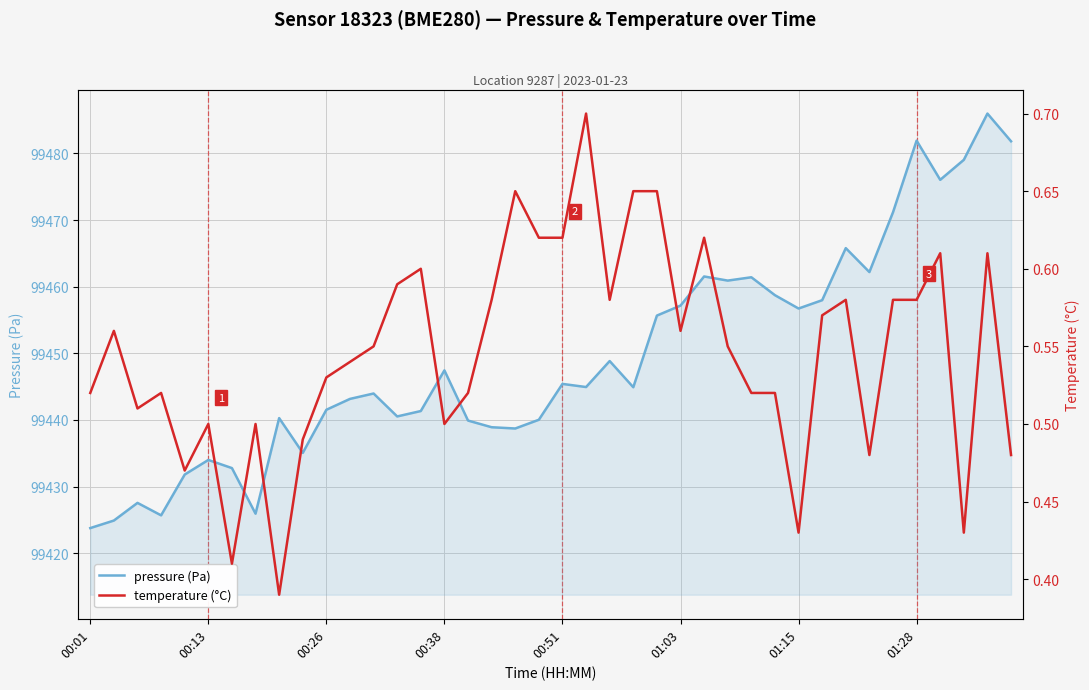

What is the difference between the pressure values at 29 and 28?

2.7